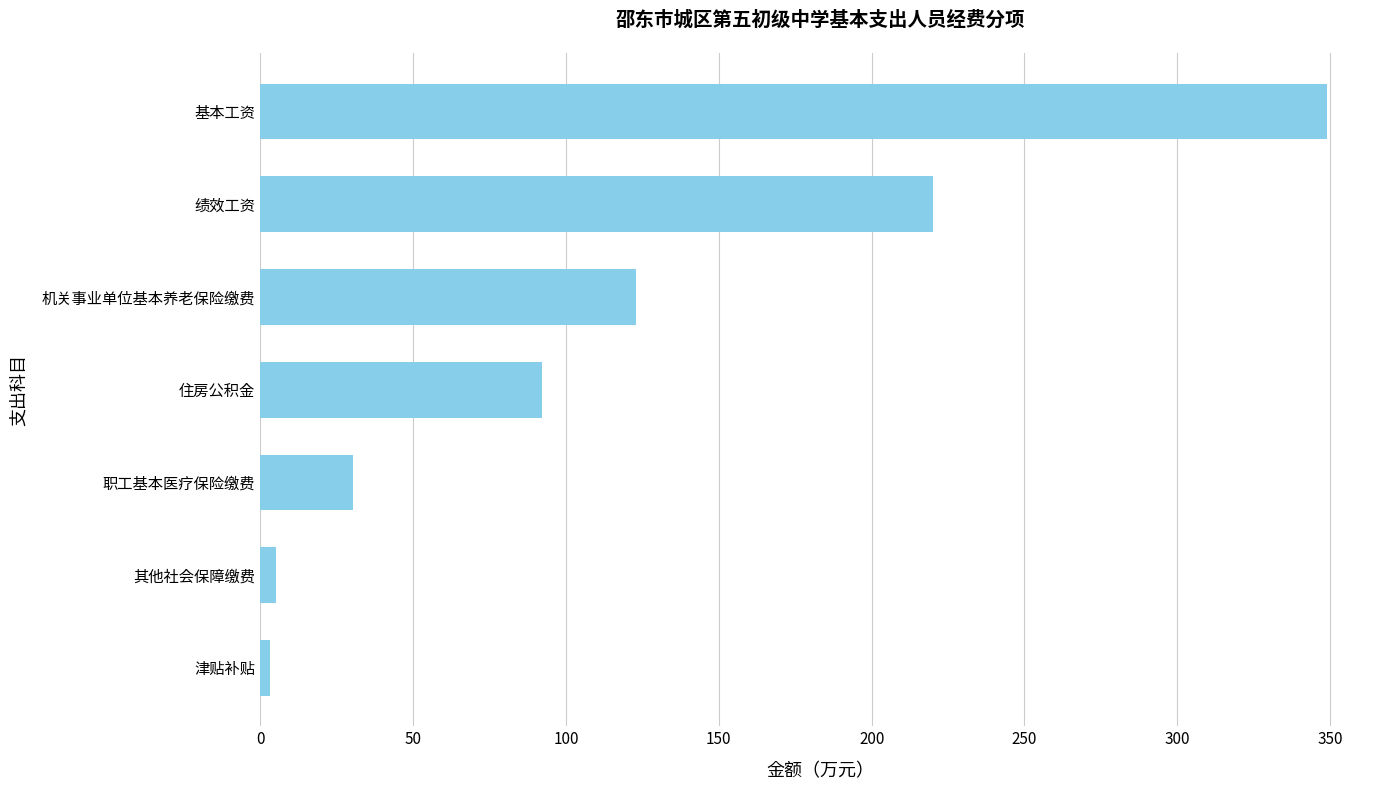

True or false: the data shows 348.9 at 基本工资.

True